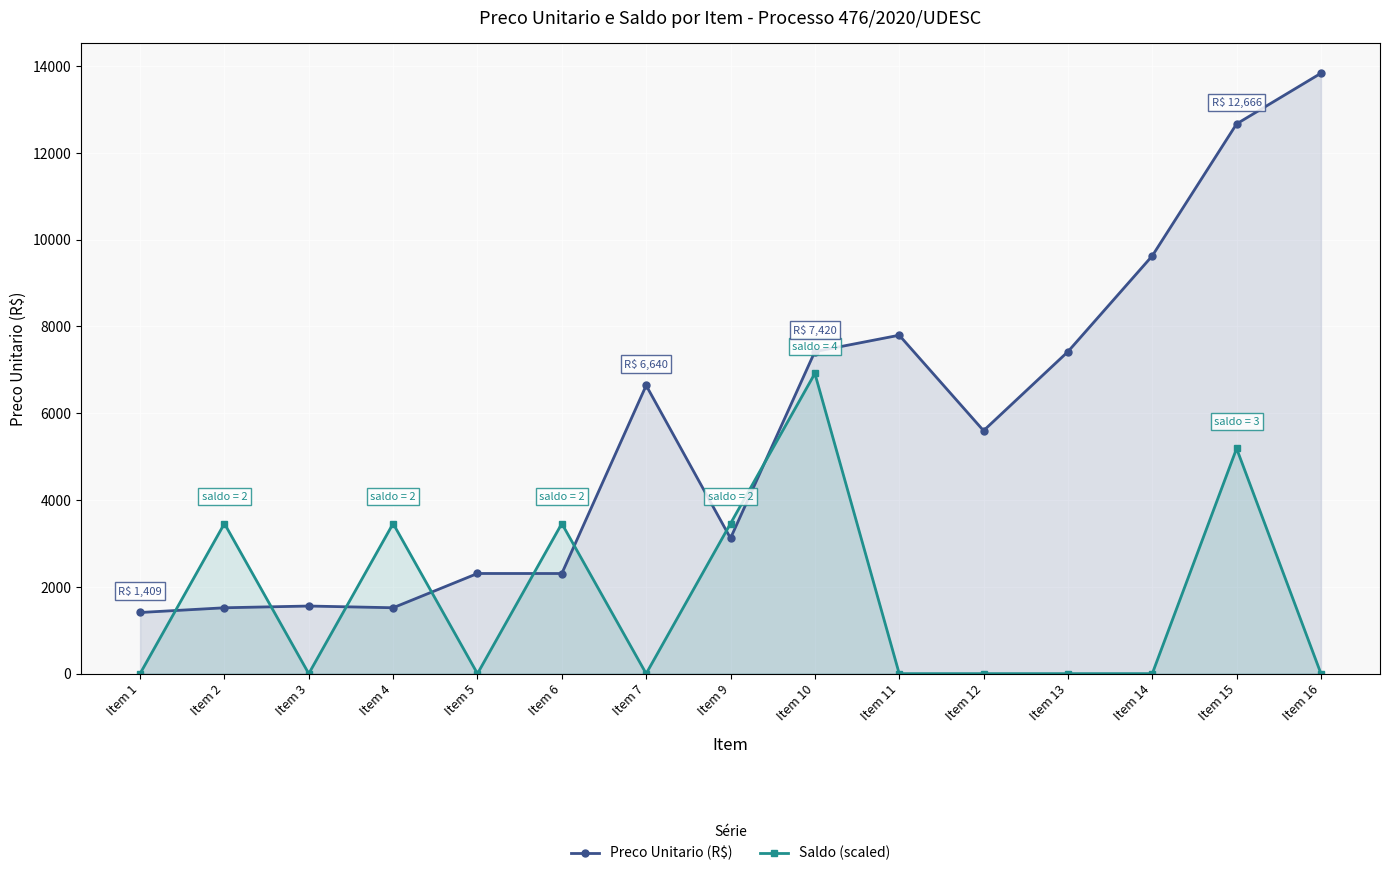

Where is the first local minimum for Preco Unitario (R$)?

Item 4